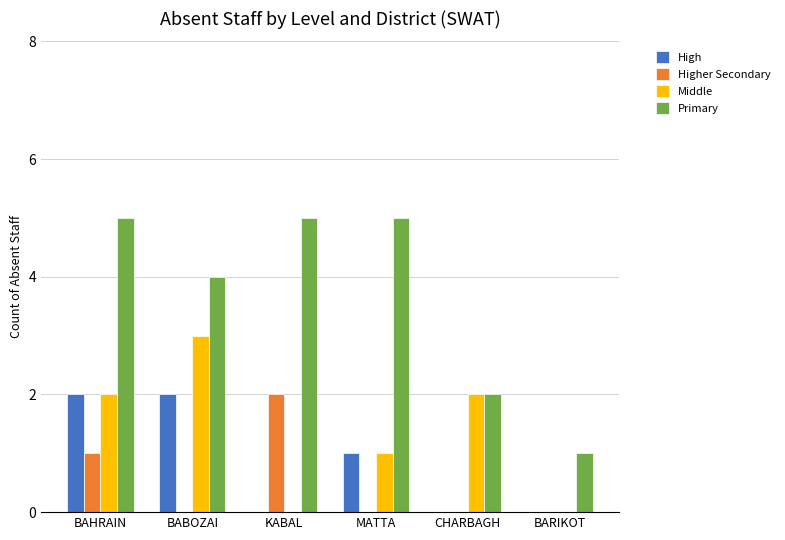

How many categories are shown in the chart?

6